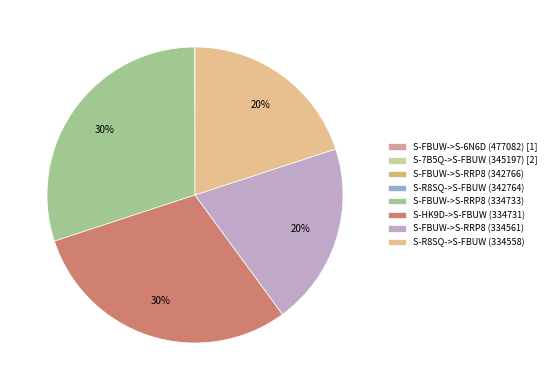

The S-FBUW->S-6N6D (477082) slice represents 0% of the pie. True or false?

True